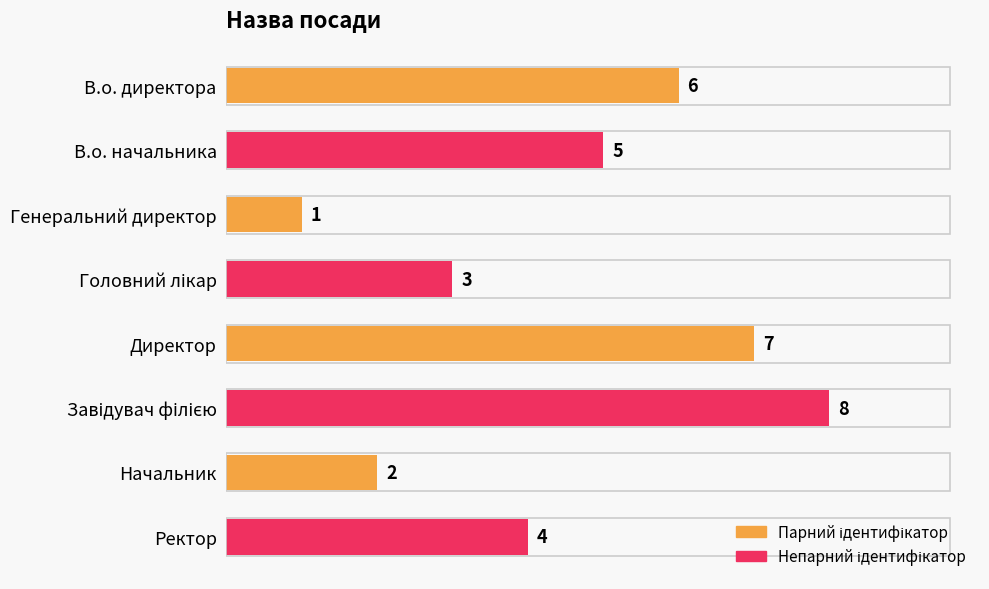

What is the difference between the second highest and minimum values?

6